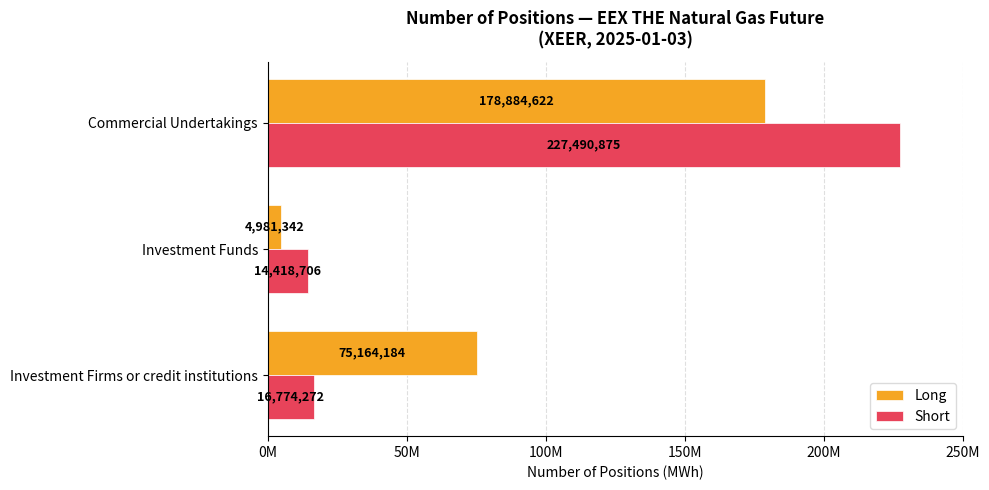

Which category has the lowest value across all series?

Investment Funds